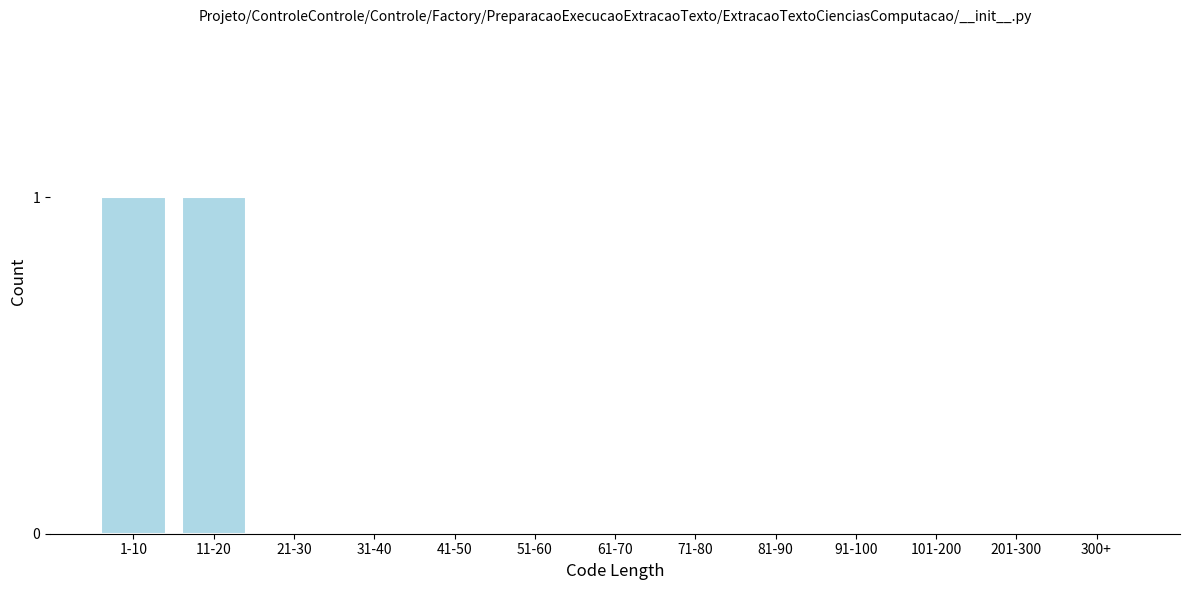

Reading left to right, what are all the values shown in this chart?

1-10=1	11-20=1	21-30=0	31-40=0	41-50=0	51-60=0	61-70=0	71-80=0	81-90=0	91-100=0	101-200=0	201-300=0	300+=0